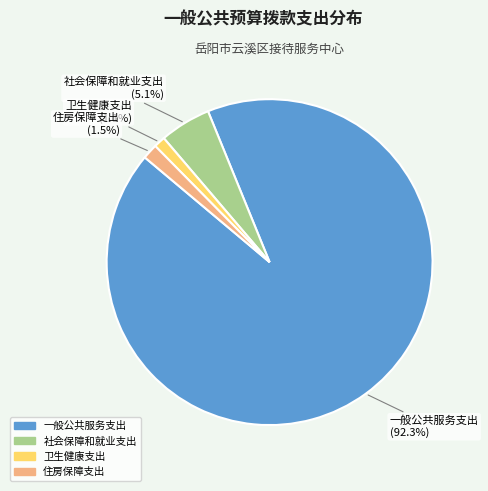

To the nearest percent, what percentage of the pie is 社会保障和就业支出?

5%